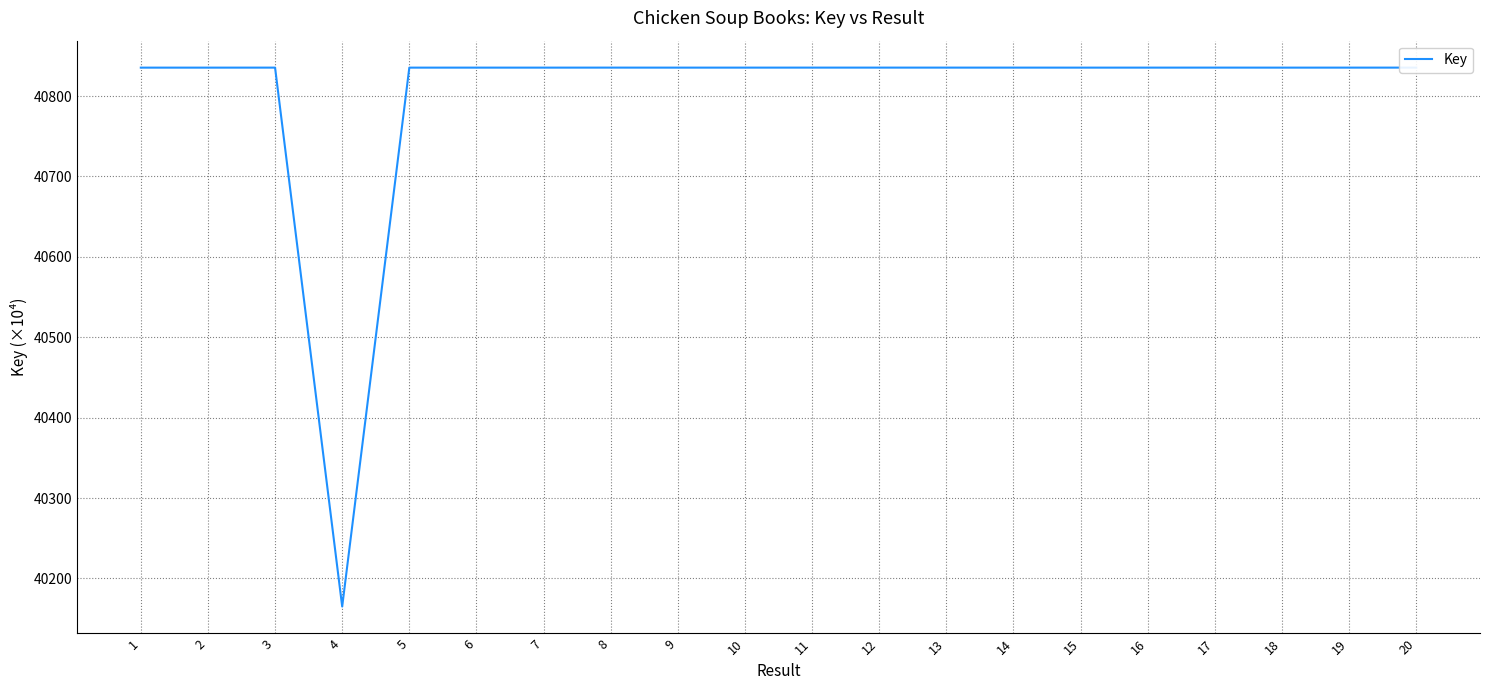

How many values are below 40835?

1